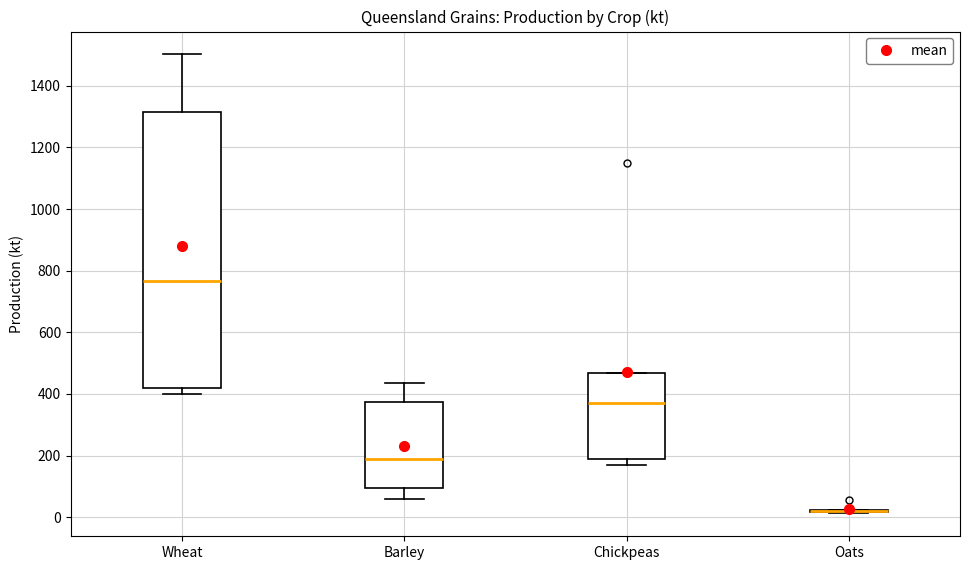

Reading left to right, read every box against the y-axis: the position of its median line, the range the box covers, and the ends of its whiskers. The values are not printed on the chart, so give them approximately, as read against the axis.

Wheat: median 760, box 420 to 1320, whiskers 400 to 1500
Barley: median 180, box 100 to 380, whiskers 60 to 440
Chickpeas: median 380, box 200 to 460, whiskers 180 to 460
Oats: box collapsed to a line at 20, whiskers 20 to 20